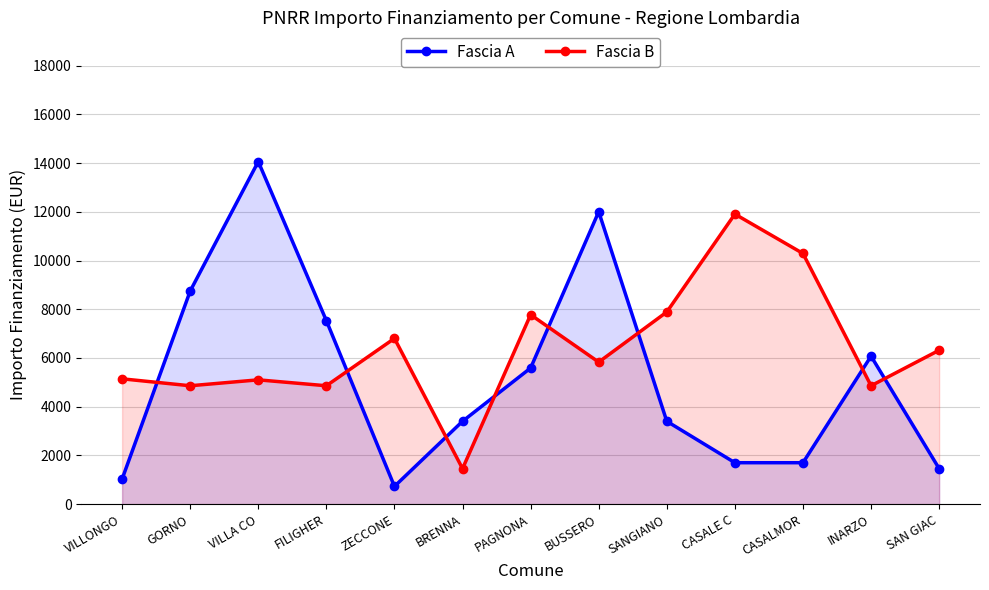

Reading left to right, extract all data points from this chart.

Fascia A: VILLONGO=1029	GORNO=8748	VILLA CO=14063	FILIGHER=7533	ZECCONE=729	BRENNA=3402	PAGNONA=5589	BUSSERO=12005	SANGIANO=3402	CASALE C=1701	CASALMOR=1701	INARZO=6075	SAN GIAC=1458
Fascia B: VILLONGO=5145	GORNO=4860	VILLA CO=5103	FILIGHER=4860	ZECCONE=6804	BRENNA=1458	PAGNONA=7776	BUSSERO=5831	SANGIANO=7889	CASALE C=11907	CASALMOR=10290	INARZO=4860	SAN GIAC=6318